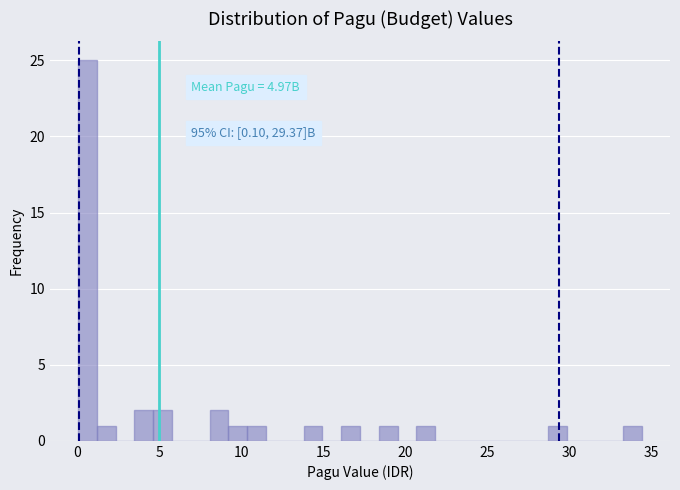

Read against the x-axis, roughly where is the centre of the tallest bar?

0.5